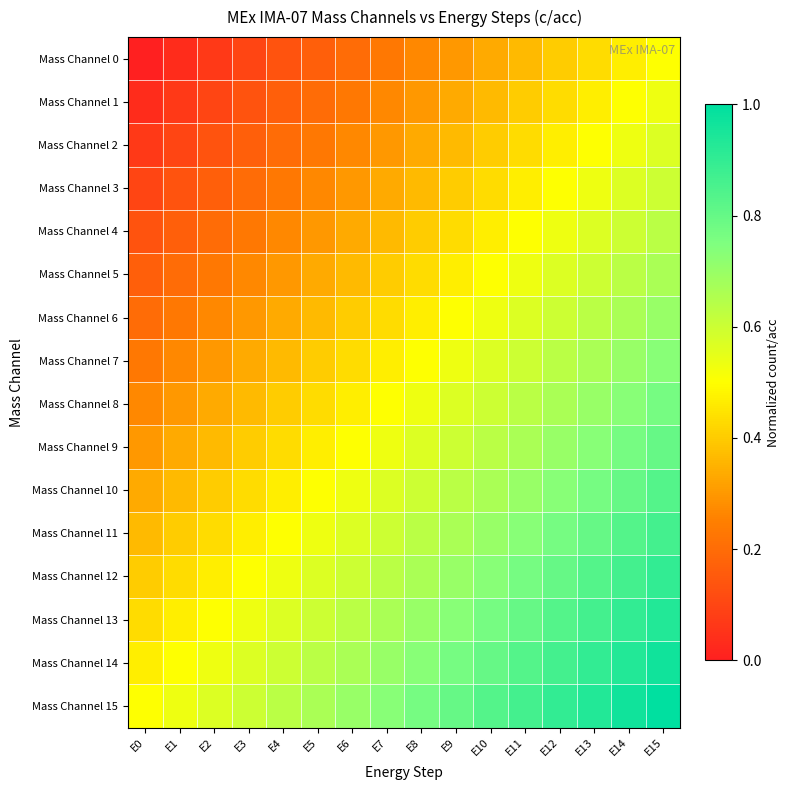

Rank the series at E12 from lowest to highest value.

Mass Channel 0, Mass Channel 1, Mass Channel 2, Mass Channel 3, Mass Channel 4, Mass Channel 5, Mass Channel 6, Mass Channel 7, Mass Channel 8, Mass Channel 9, Mass Channel 10, Mass Channel 11, Mass Channel 12, Mass Channel 13, Mass Channel 14, Mass Channel 15